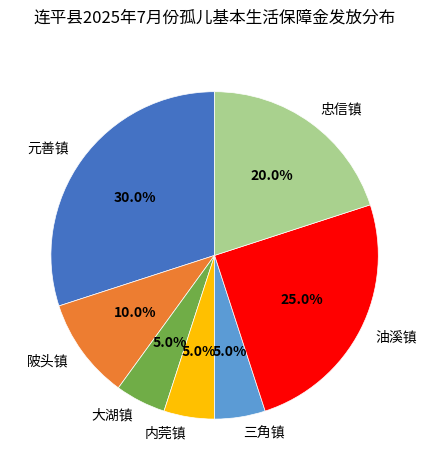

To the nearest percent, what is the difference between the largest and smallest slice percentages?

25%